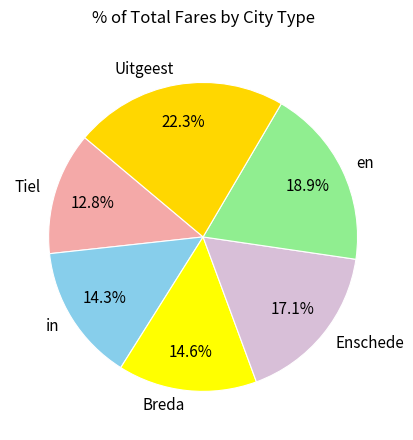

What percentage do en and Tiel together represent?

31.7%